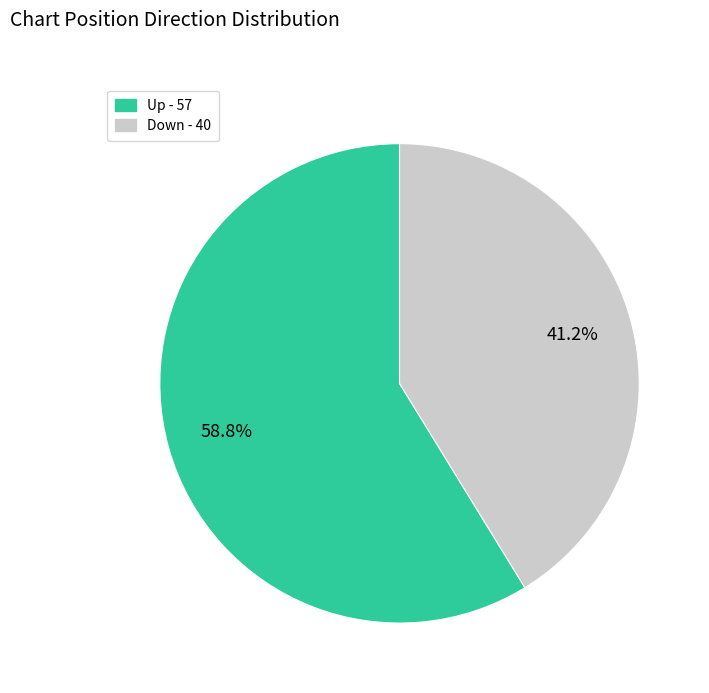

Is there any slice that represents more than half of the pie?

Yes